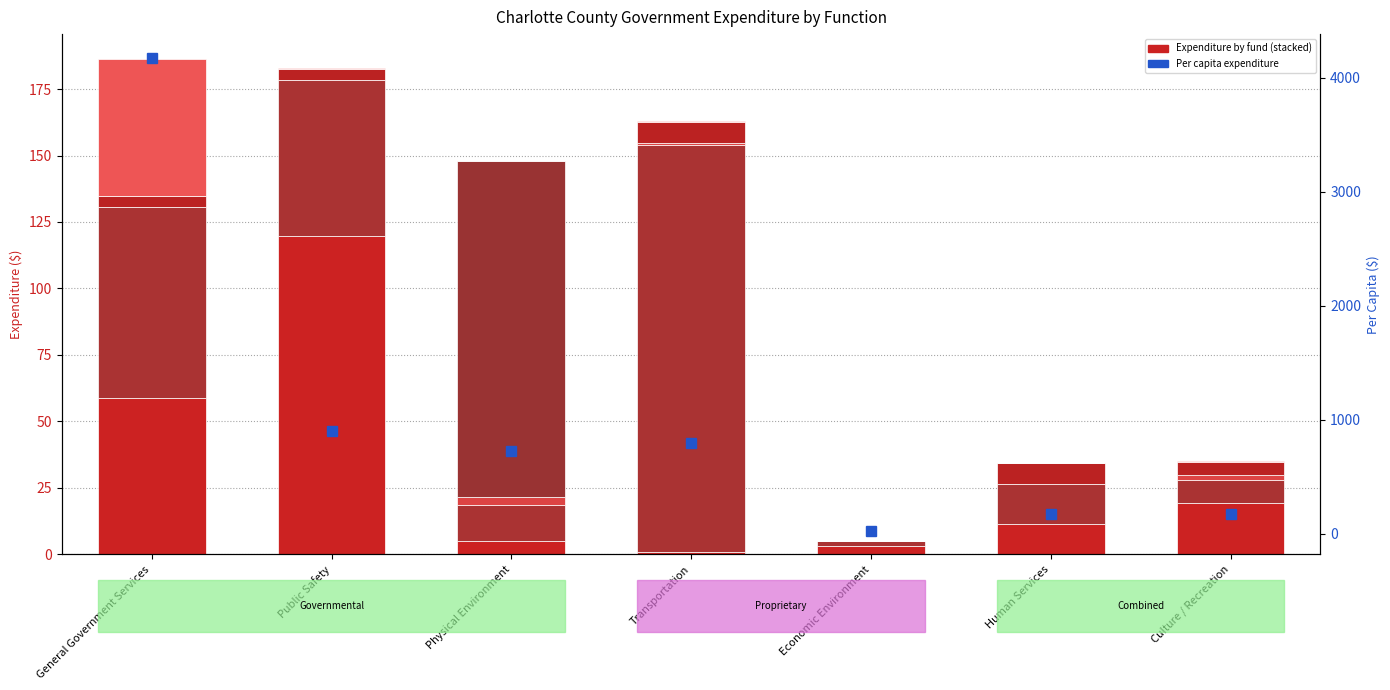

What is the sum of the General Fund values at Human Services and Economic Environment?

14.7